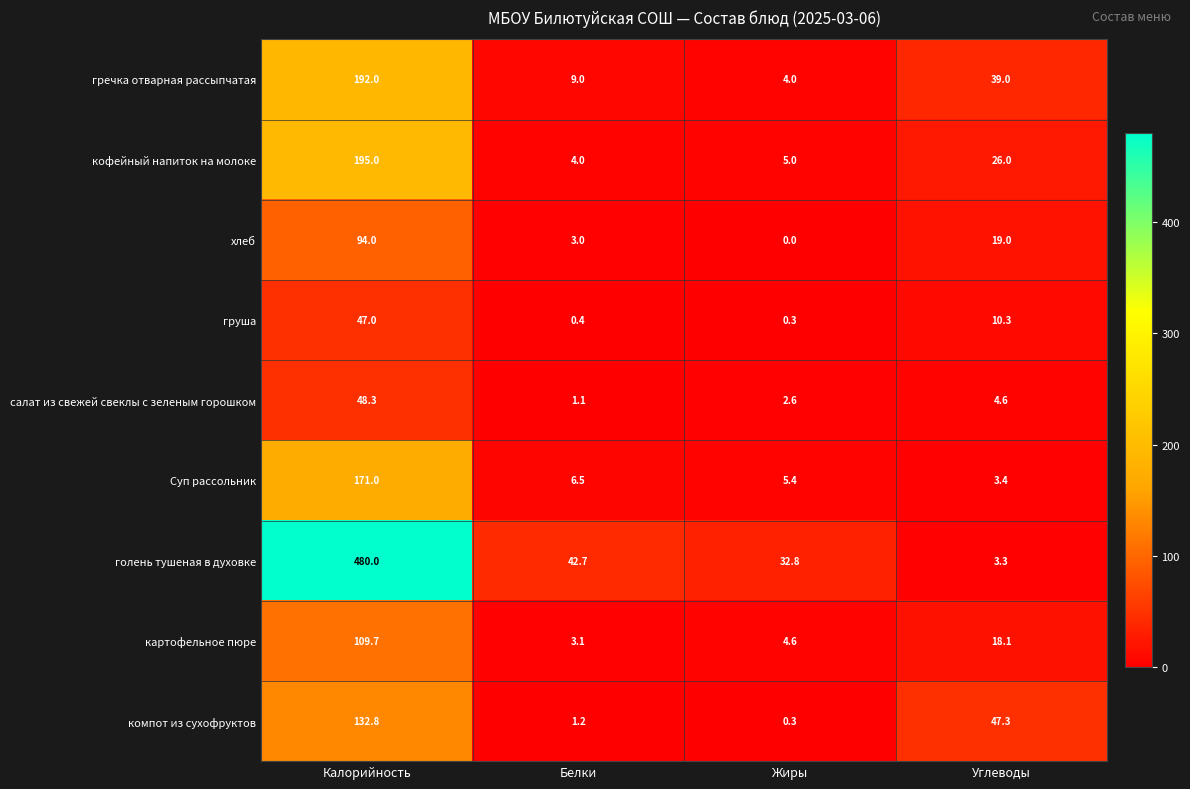

Which series has the largest range (max minus min)?

голень тушеная в духовке